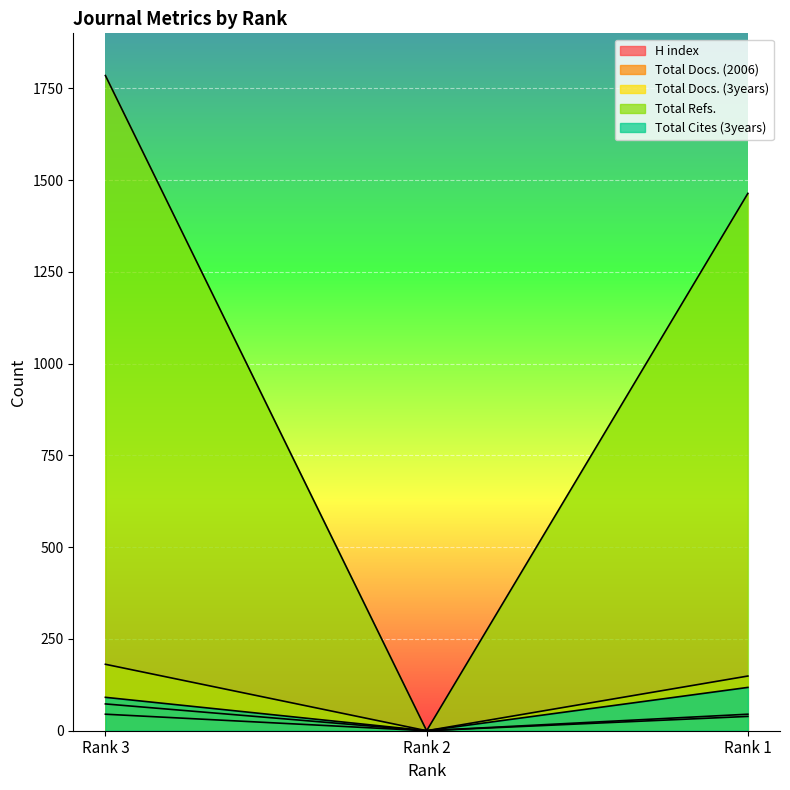

What is the average value of the Total Docs. (3years) series?

110